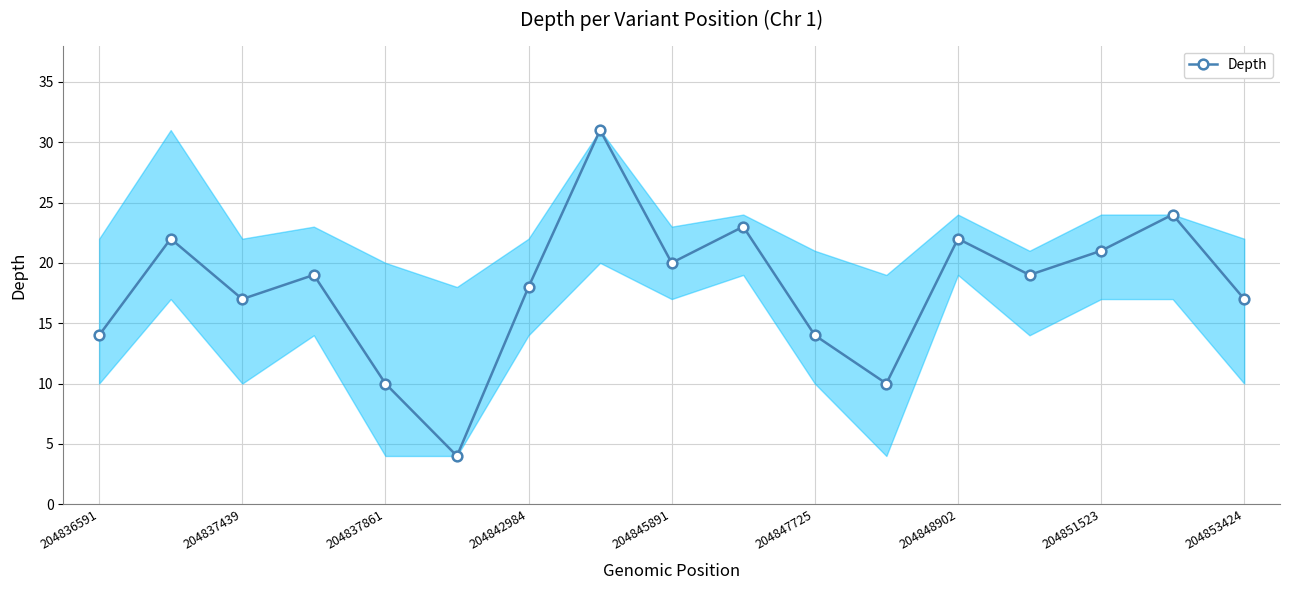

Reading left to right, what are all the values shown in this chart?

14	22	17	19	10	4	18	31	20	23	14	10	22	19	21	24	17